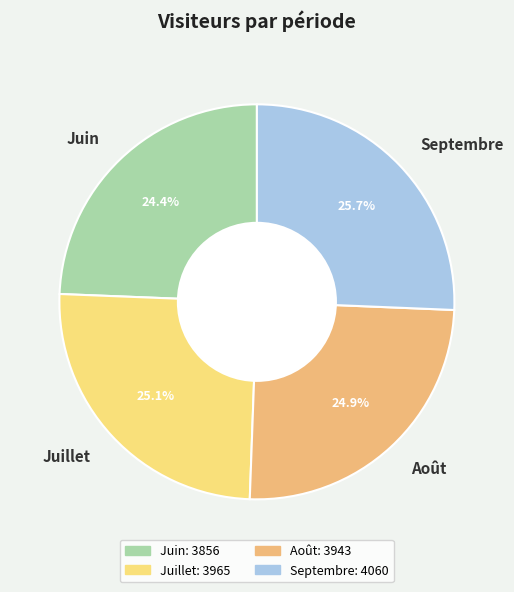

Count the number of slices in the pie.

4